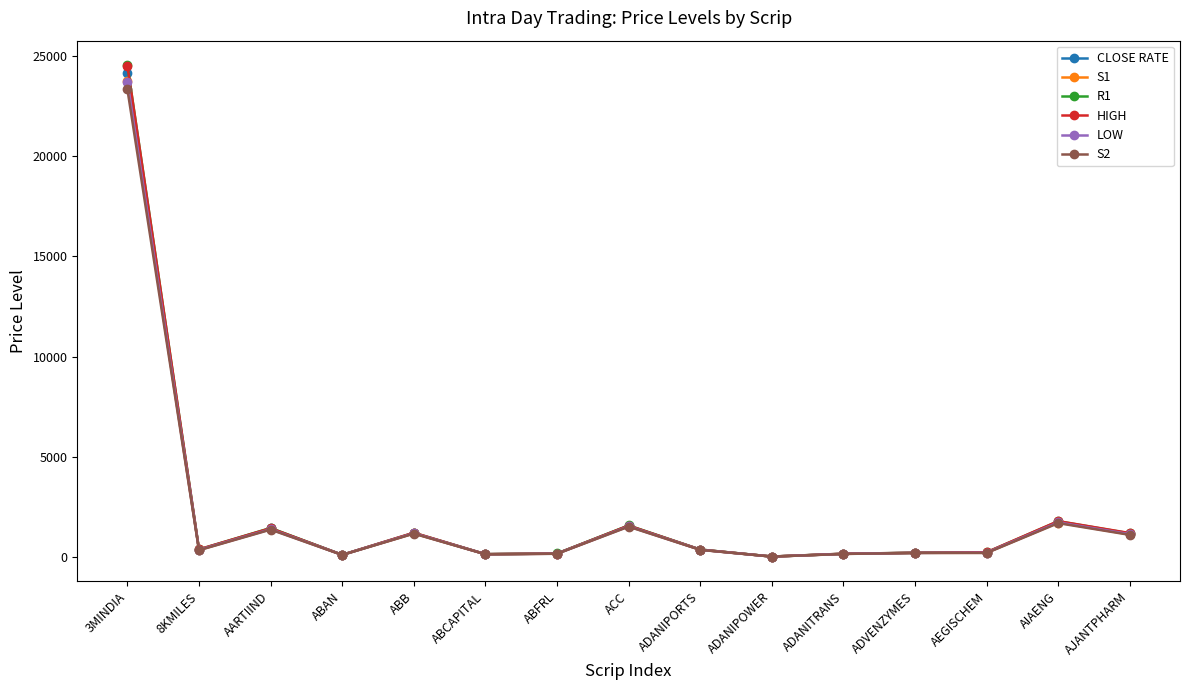

What is the difference between the maximum and minimum values in the S1 series?

23709.0